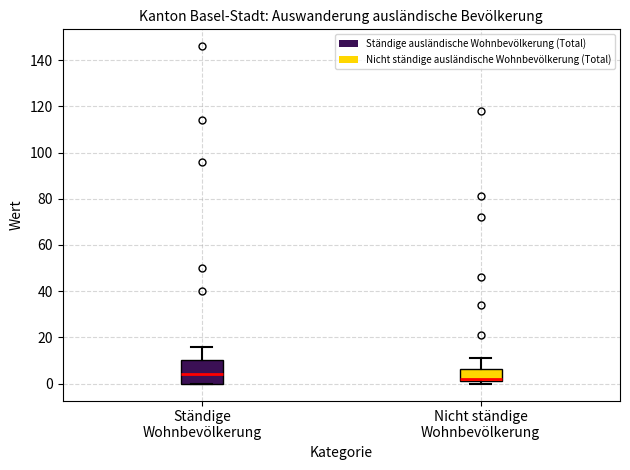

Comparing the boxes themselves (not the whiskers), which one is the tallest?

Ständige Wohnbevölkerung